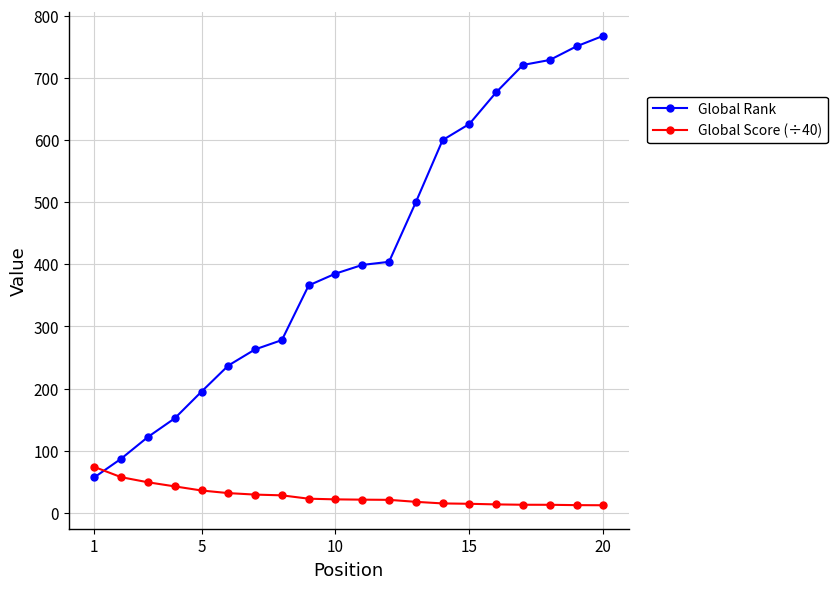

What is the value of the Global Score (÷40) point at the 17th from the left?

12.9